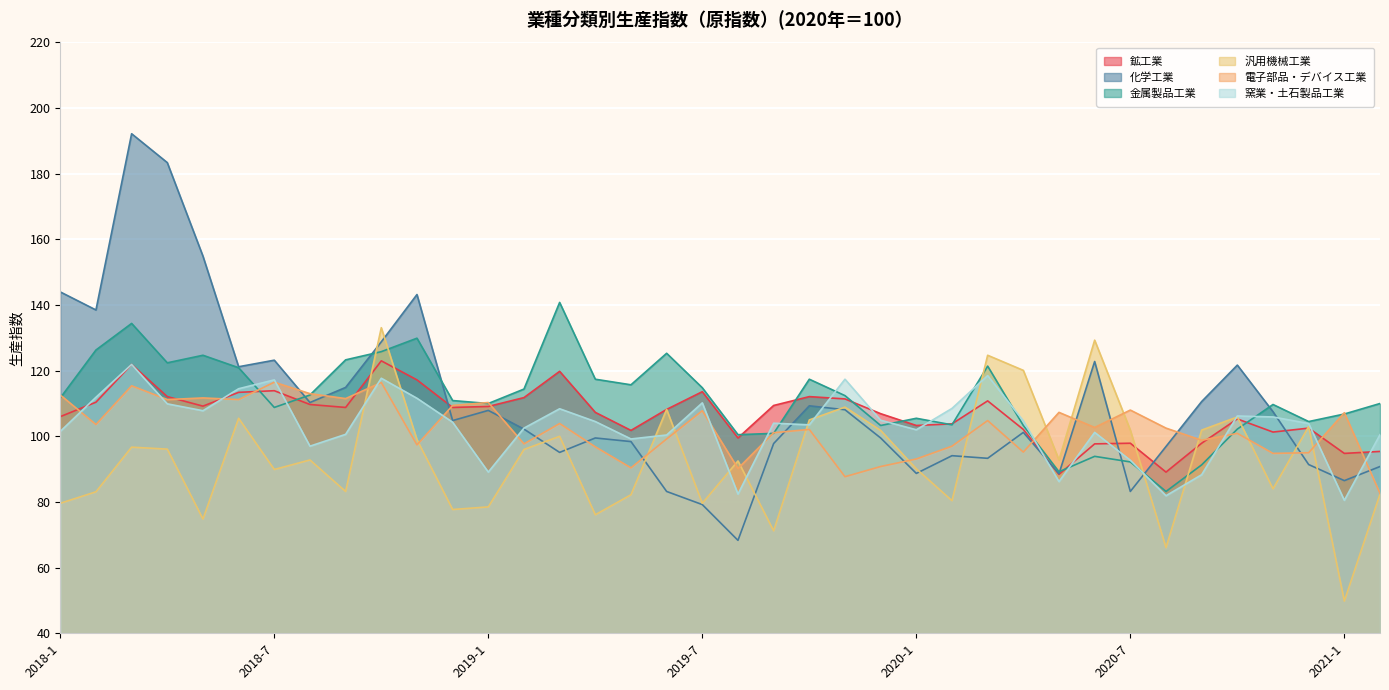

True or false: 窯業・土石製品工業 has more than 0 points higher than both neighbors.

True